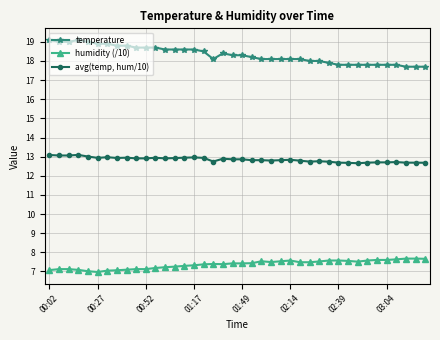

List the series in order of their peak value, lowest first.

humidity (/10), avg(temp, hum/10), temperature